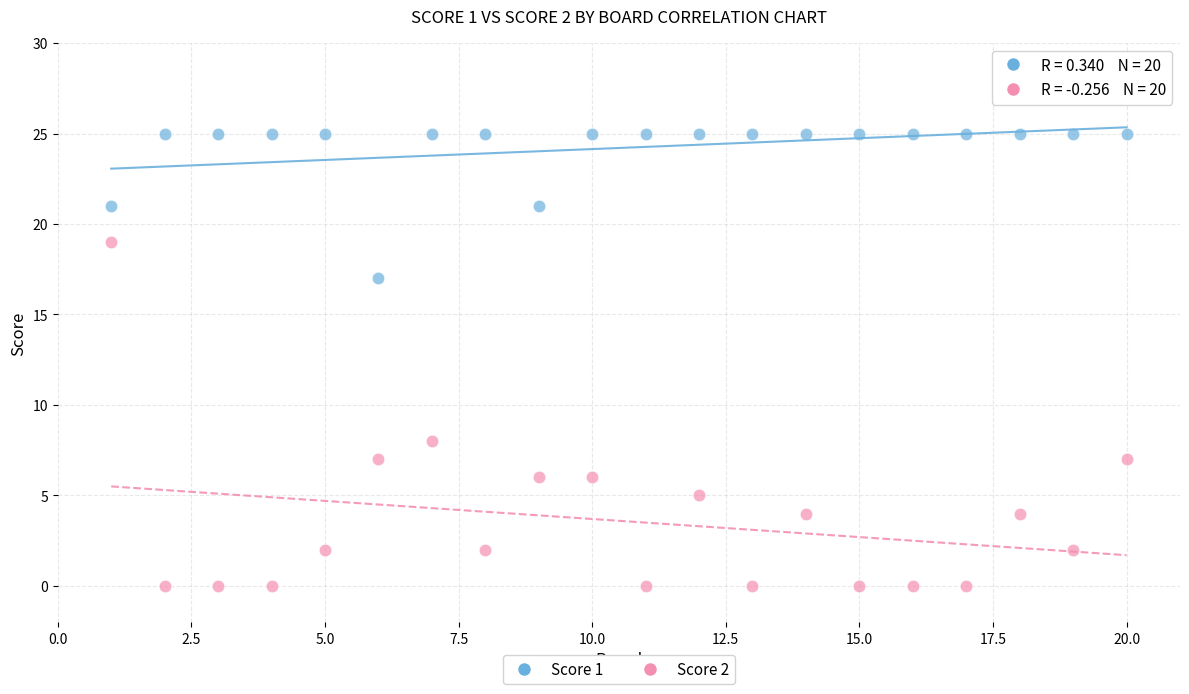

Across all series, what Y value is closest to 12?

8